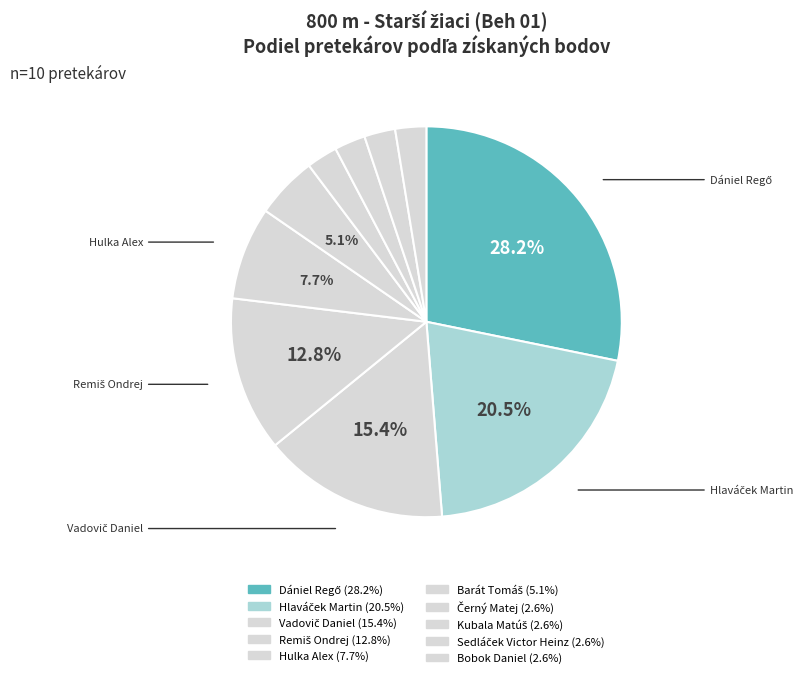

Count the number of slices in the pie.

10